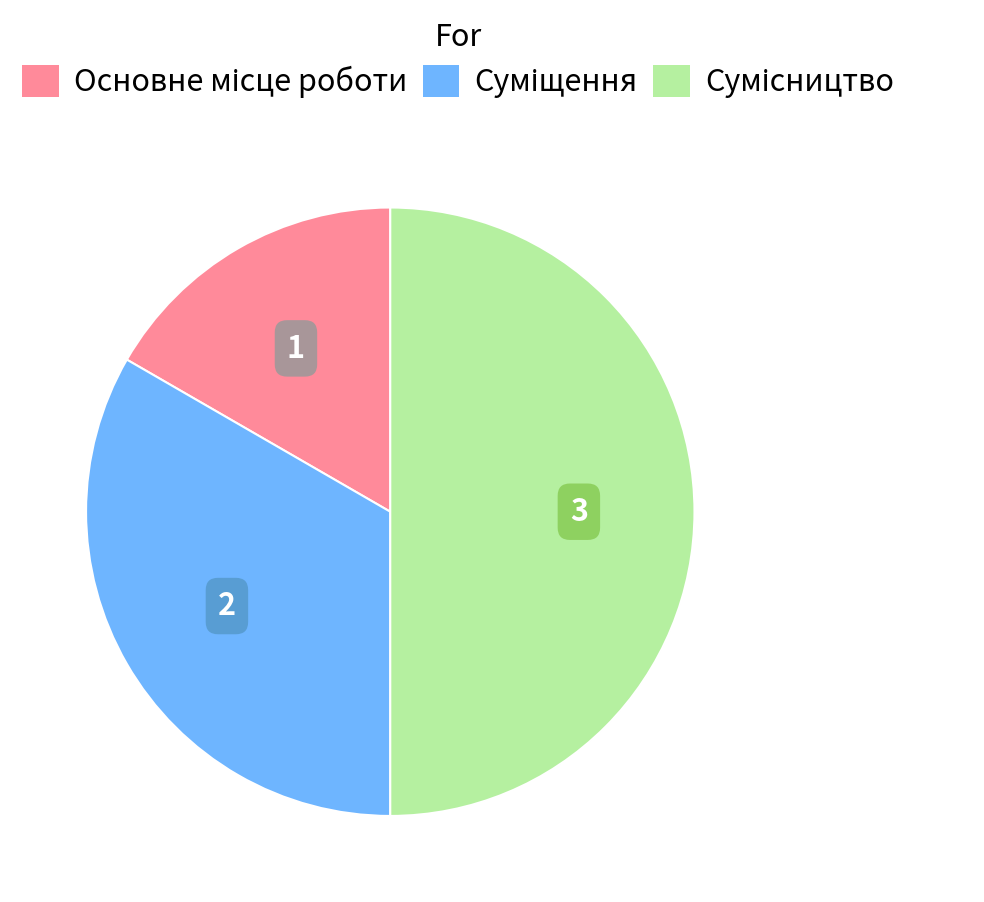

Is Основне місце роботи the majority of the pie?

No